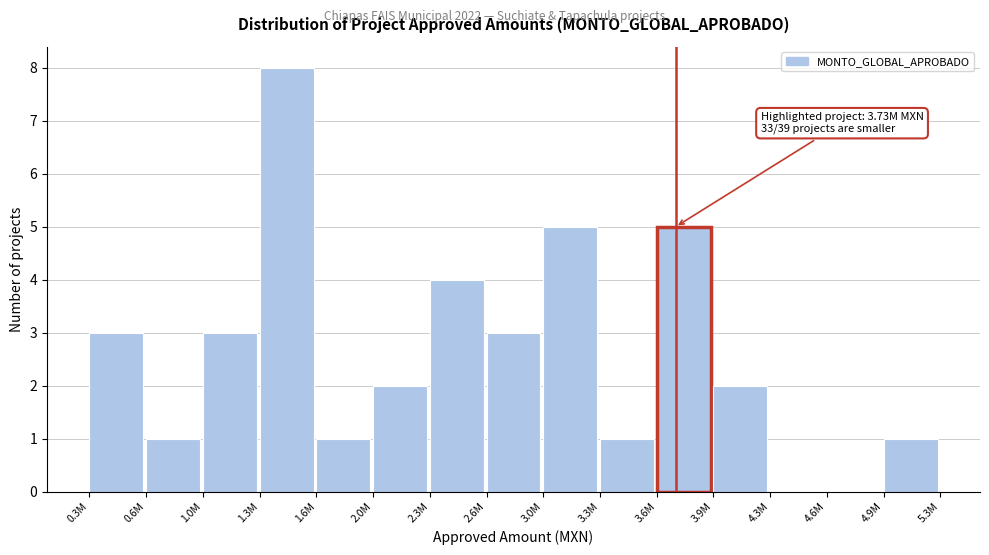

Reading right to left, list all the values displayed in this chart.

4.9M=1	4.6M=0	4.3M=0	3.9M=2	3.6M=5	3.3M=1	3.0M=5	2.6M=3	2.3M=4	2.0M=2	1.6M=1	1.3M=8	1.0M=3	0.6M=1	0.3M=3